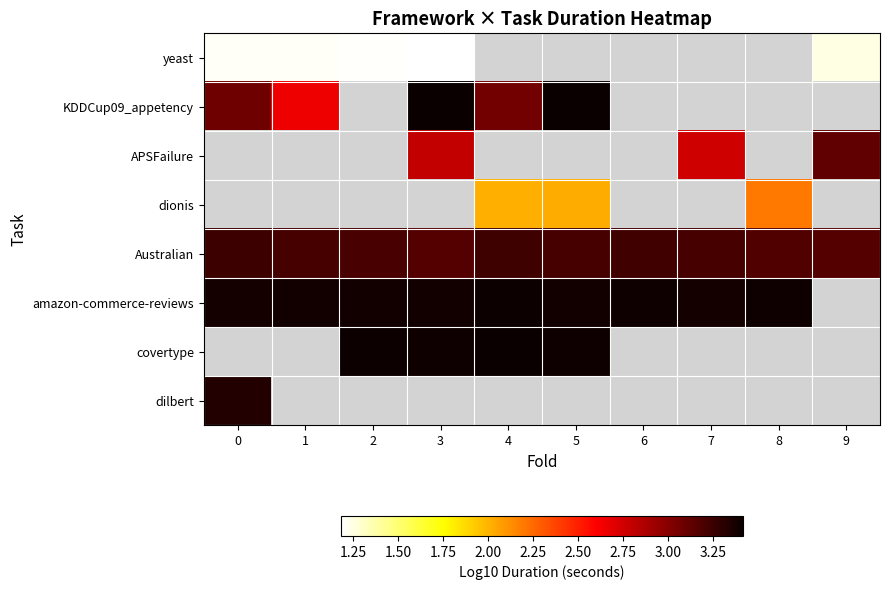

Which has a higher value, 0 or 9?

9